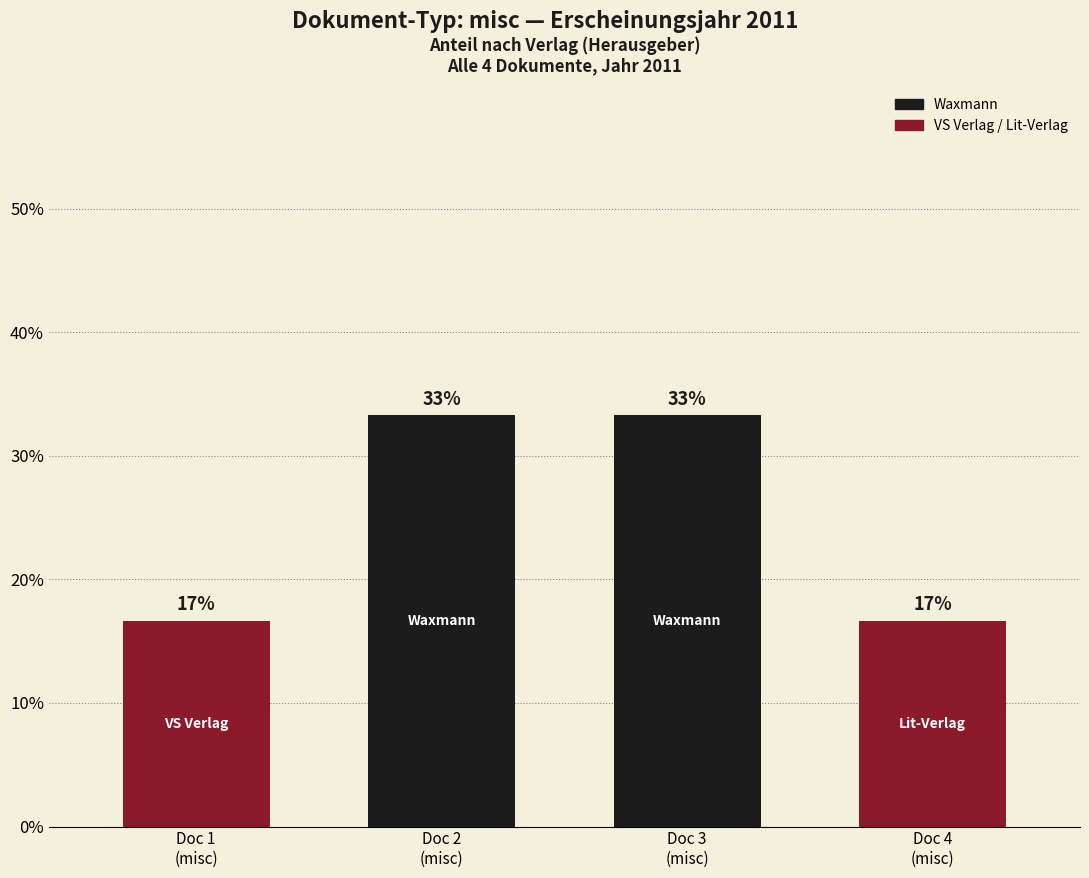

What is the sum of the values at Doc 1
(misc) and Doc 4
(misc)?

33.3